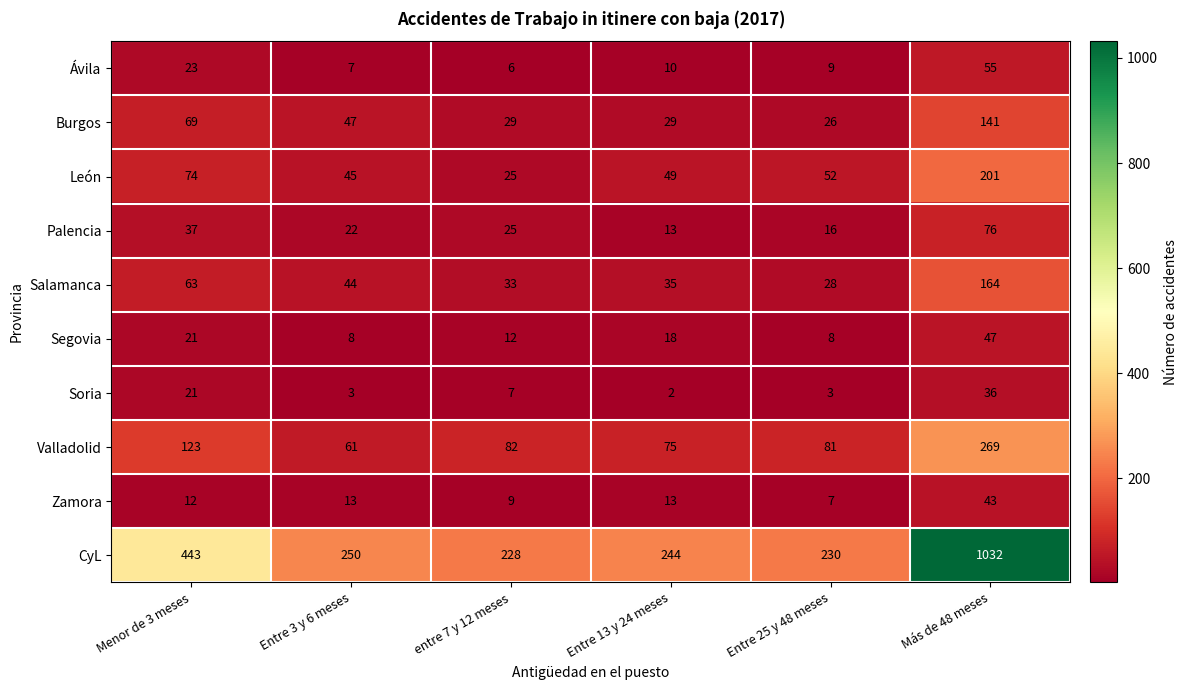

Count the number of categories in the chart.

6